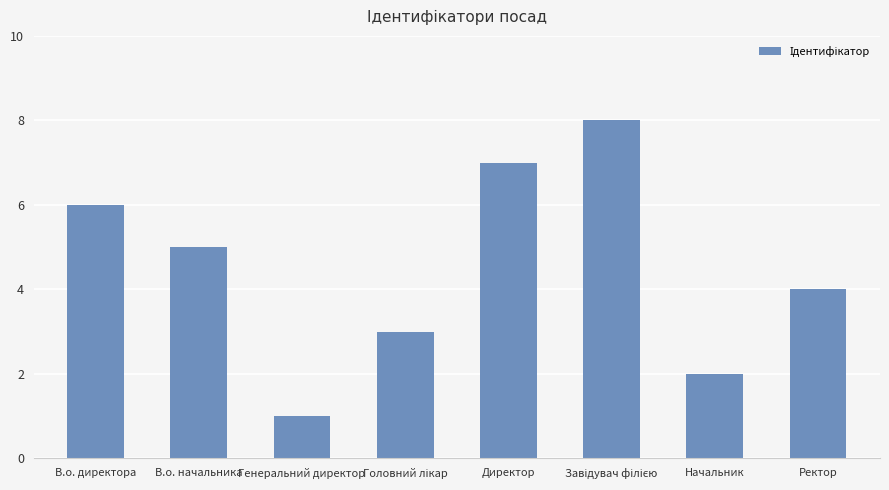

At which label does the data first exceed 5?

В.о. директора